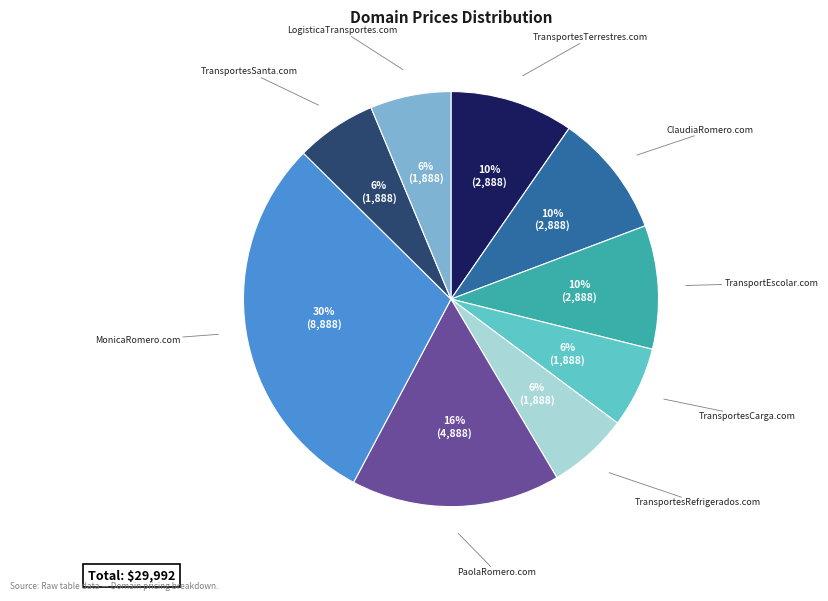

Is there a majority slice in this chart?

No